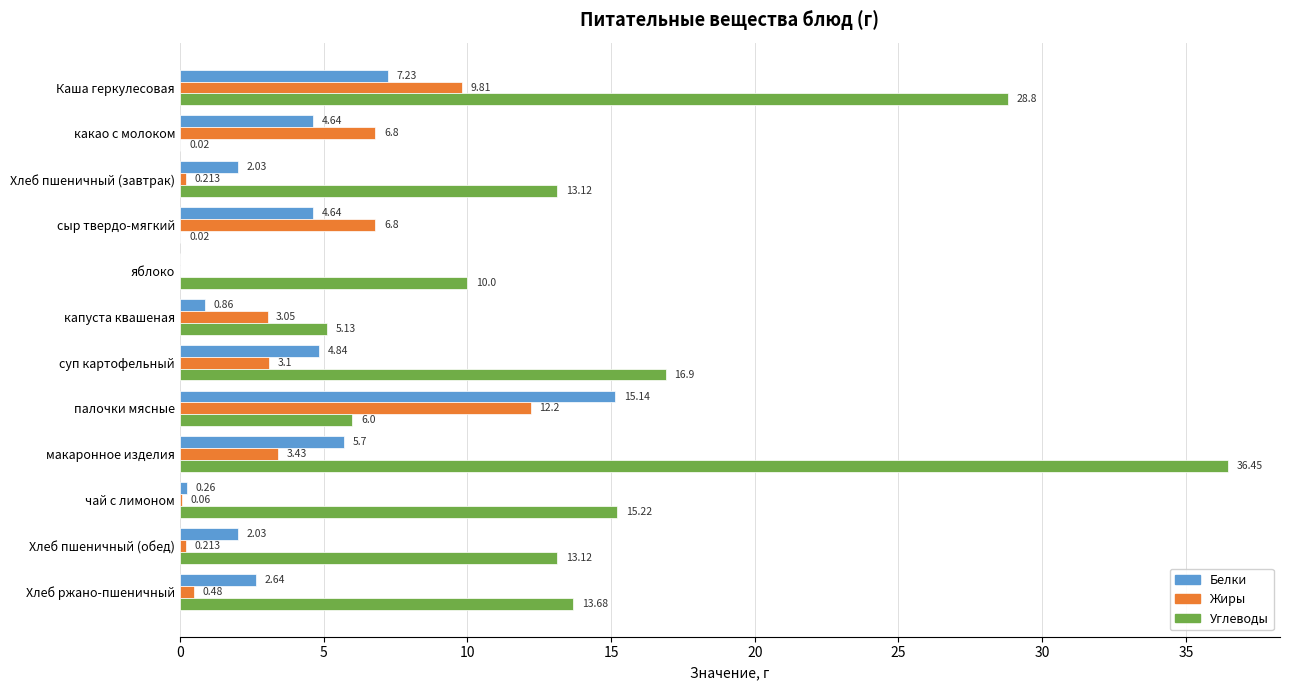

Which category has the highest value in the Углеводы series?

макаронное изделия